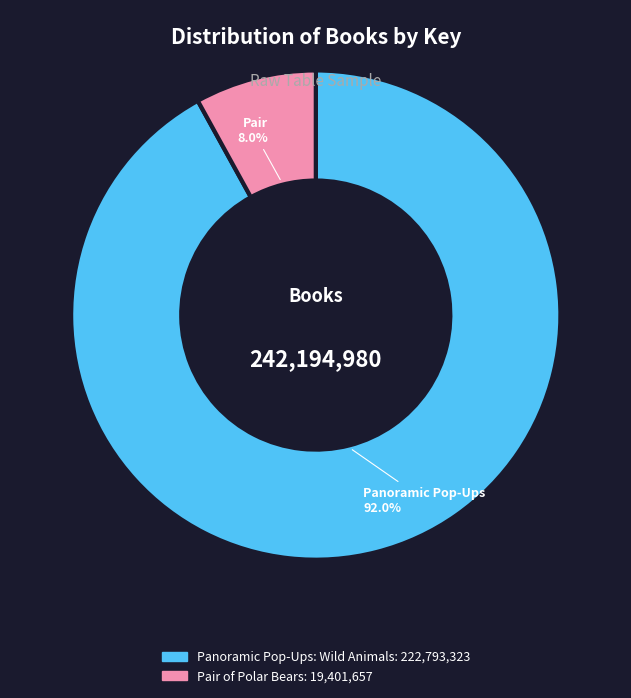

Is it true that Pair of Polar Bears is 8% of the pie?

True